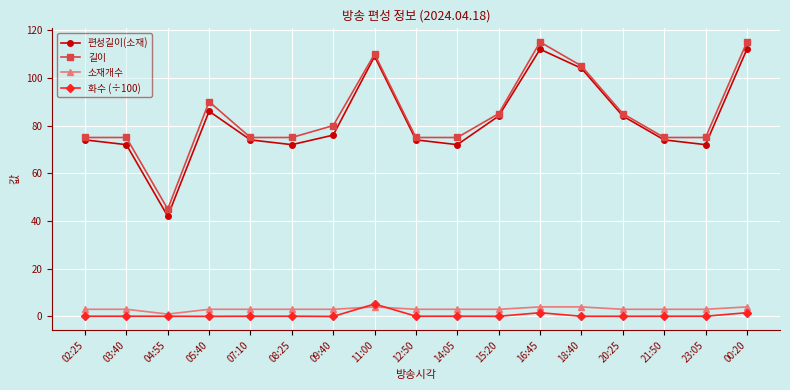

At which category does 길이 reach its first local valley?

04:55